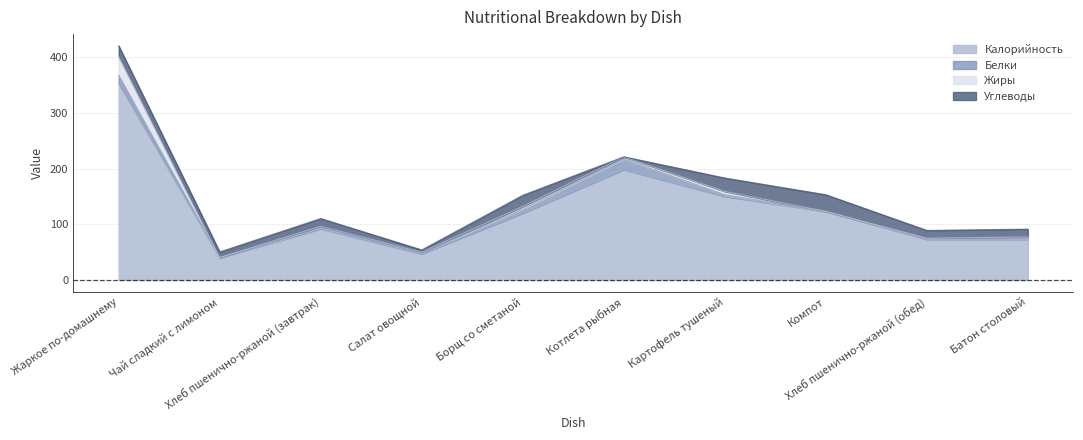

How many positive values does the Углеводы series have?

9